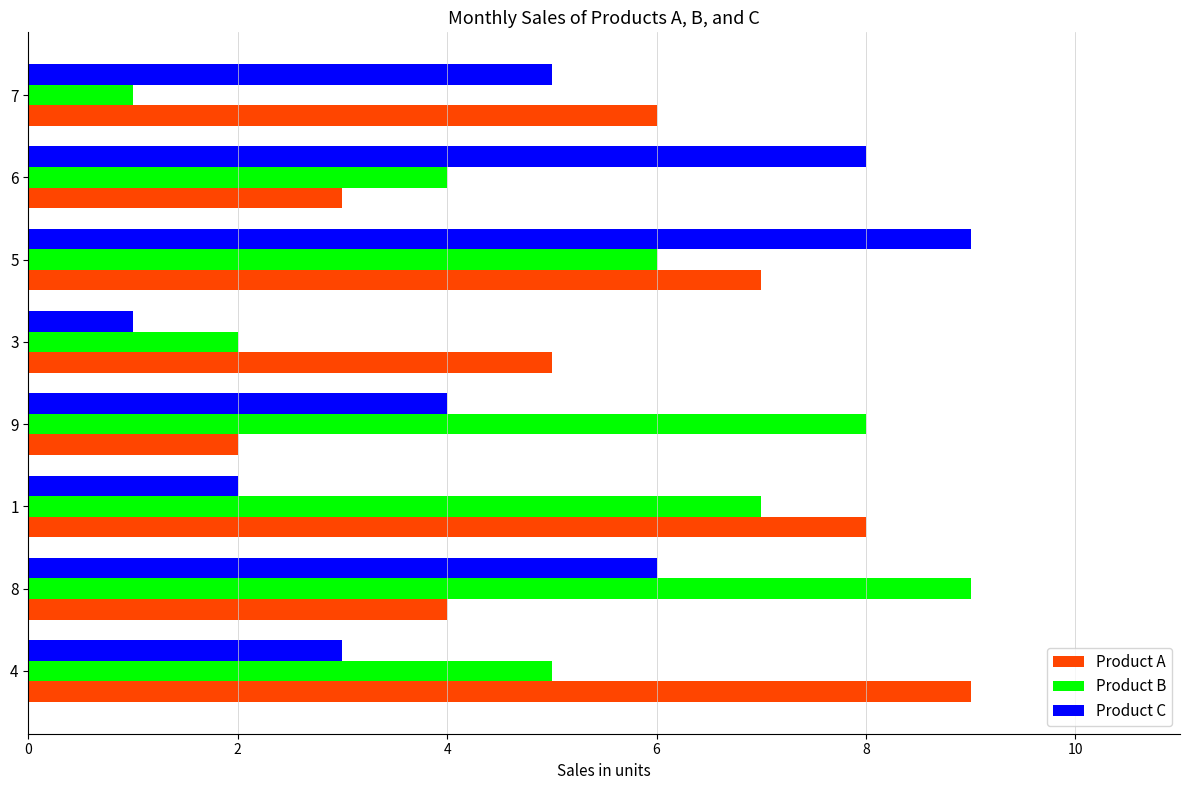

What is the difference between the second highest and minimum values in the Product A series?

6